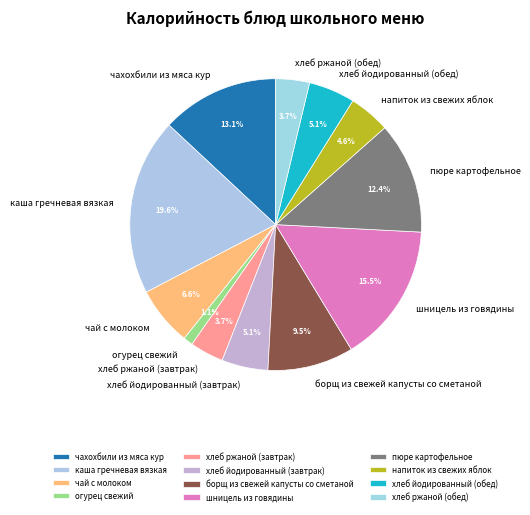

What percentage is NOT represented by чай с молоком?

93.4%